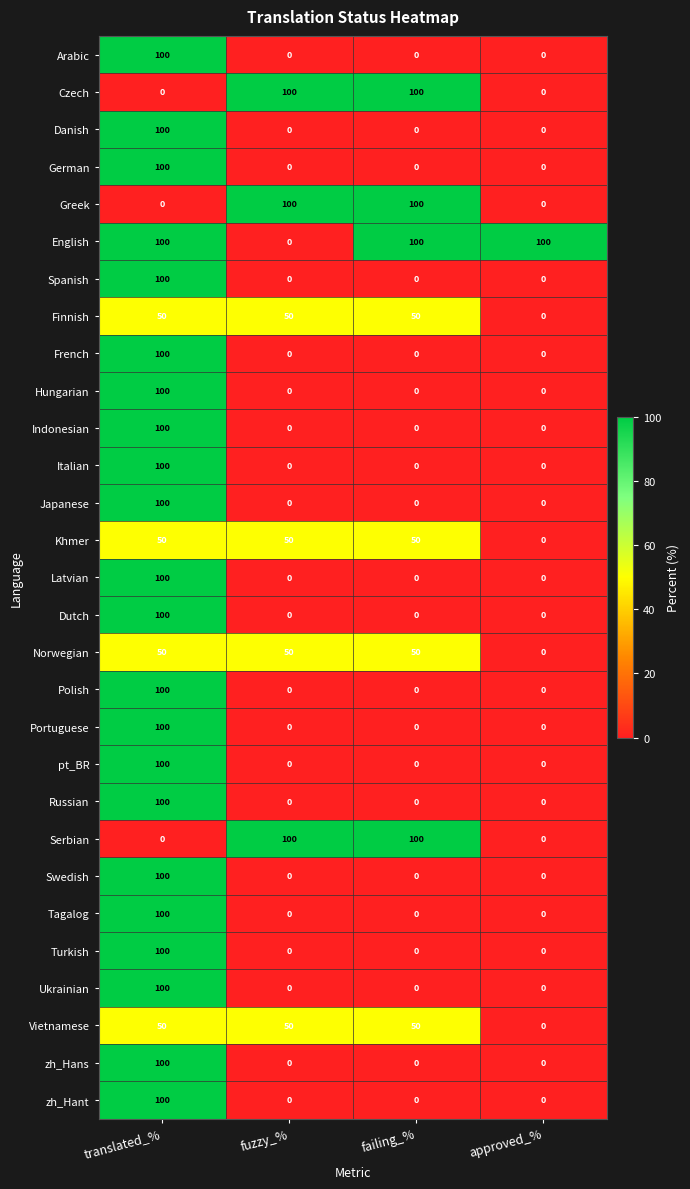

What is the difference between the highest and lowest values at approved_%?

100